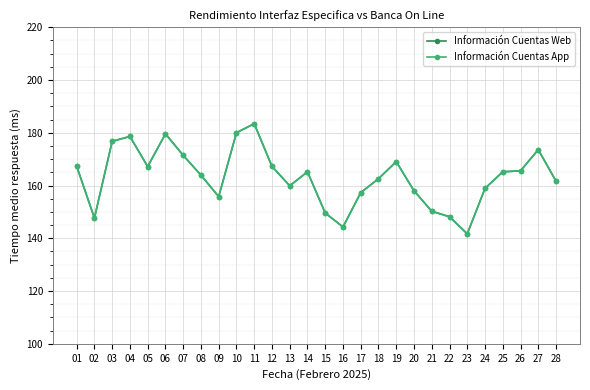

Is this an area chart (filled region under the line)?

No